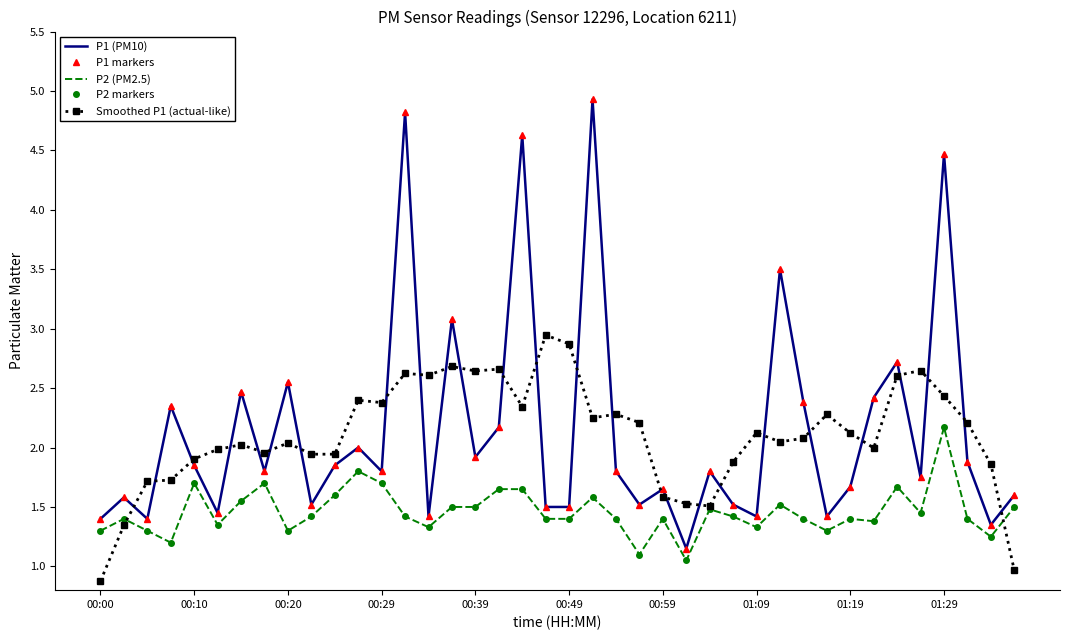

At how many categories does at least one series exceed 2?

26